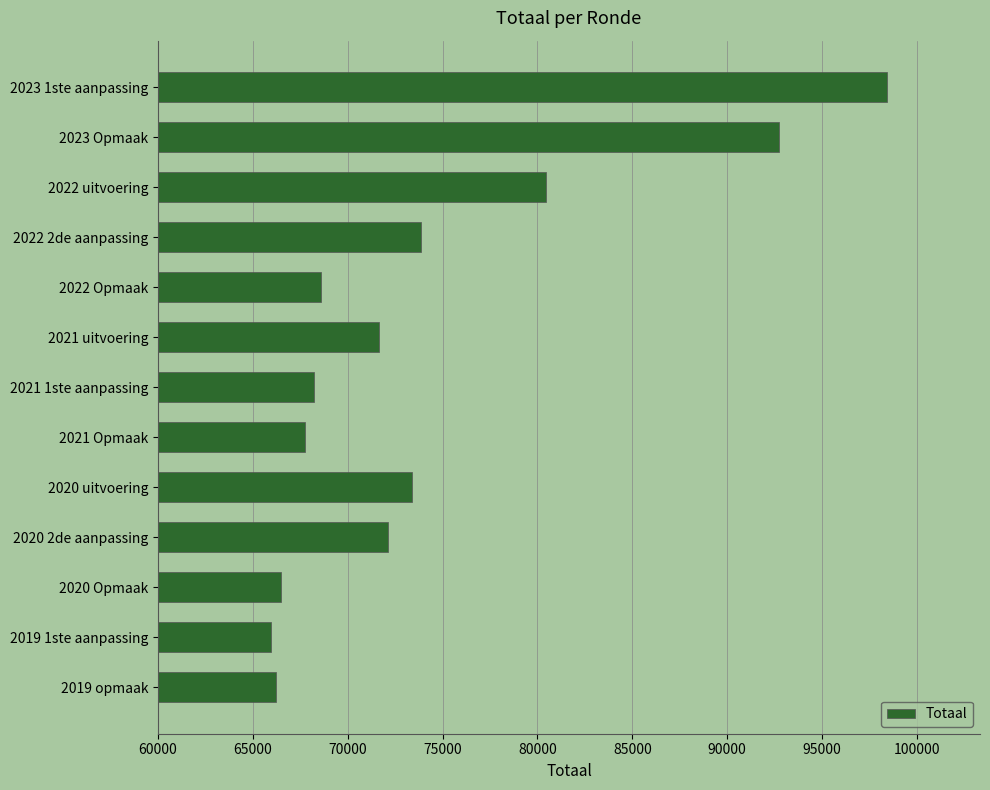

What is the label of the 12th bar from the bottom?

2023 Opmaak